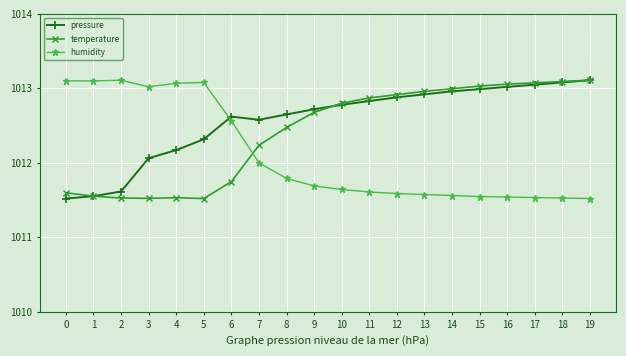

Is the value of temperature at 8 greater than the value of pressure at 17?

No